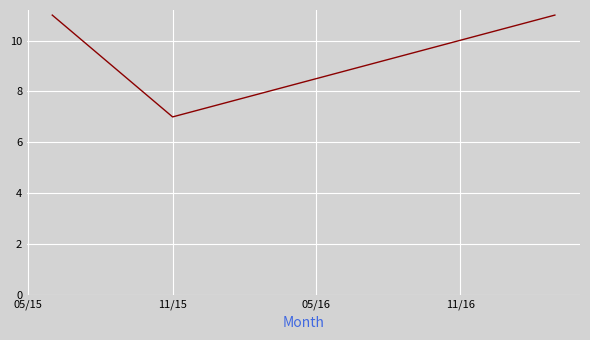

What is the difference between the maximum and minimum values?

4